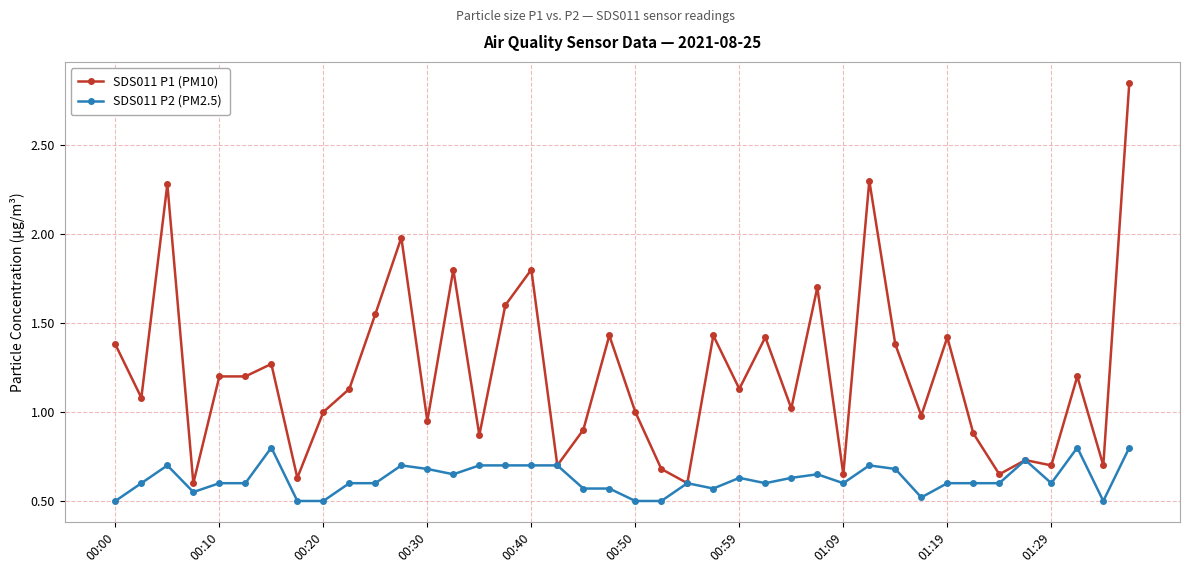

Rank the series by their average value, from highest to lowest.

SDS011 P1 (PM10), SDS011 P2 (PM2.5)